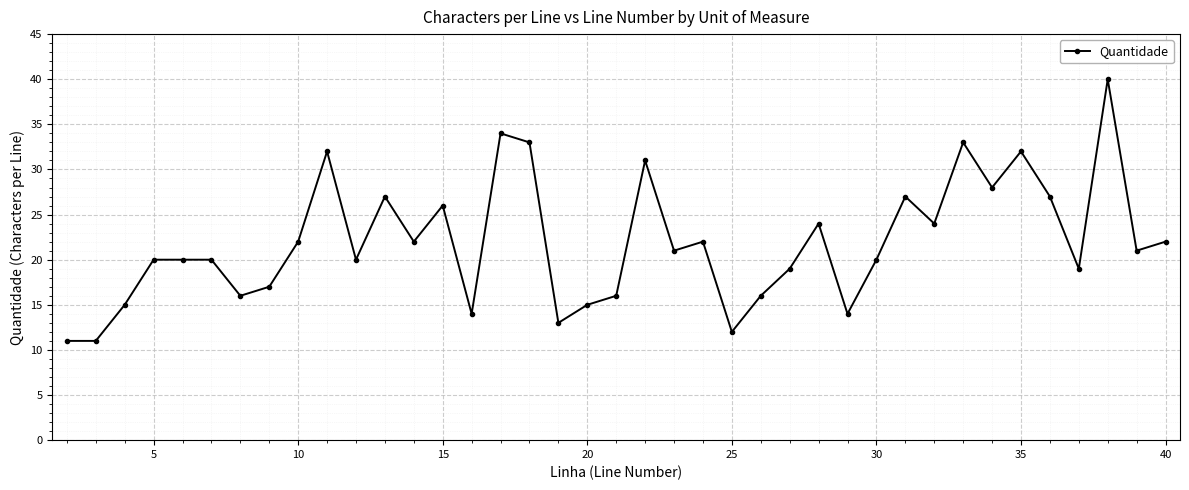

True or false: the data has more than 2 interior local peaks.

True